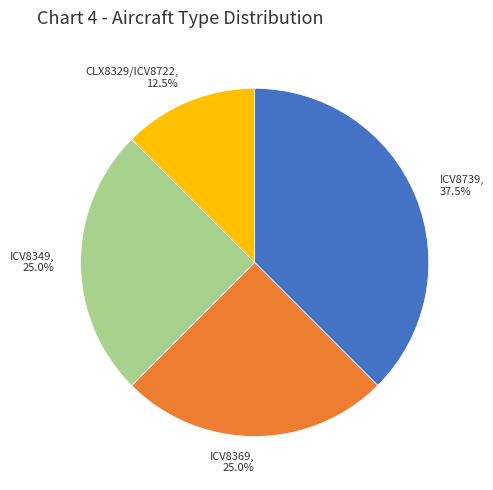

Is there a majority slice in this chart?

No